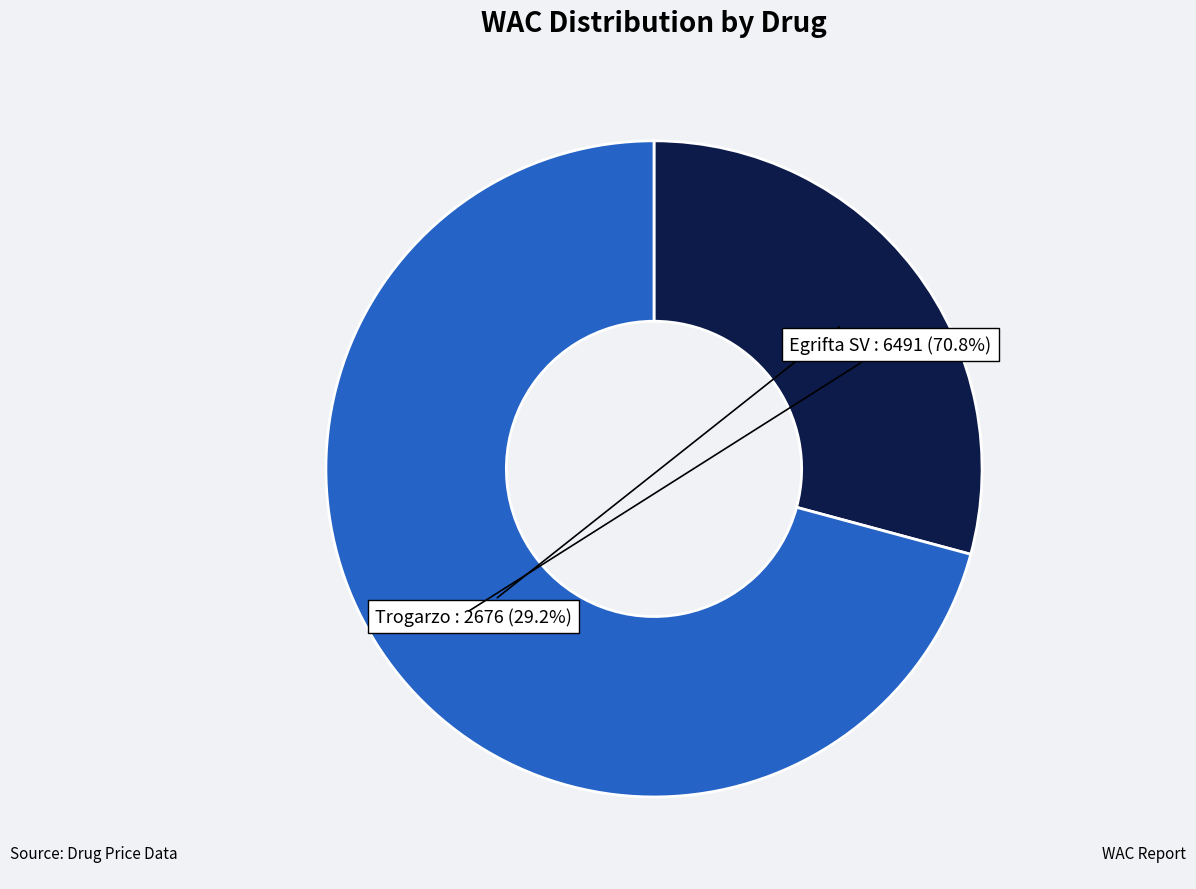

What is the smallest slice in the pie chart?

Trogarzo